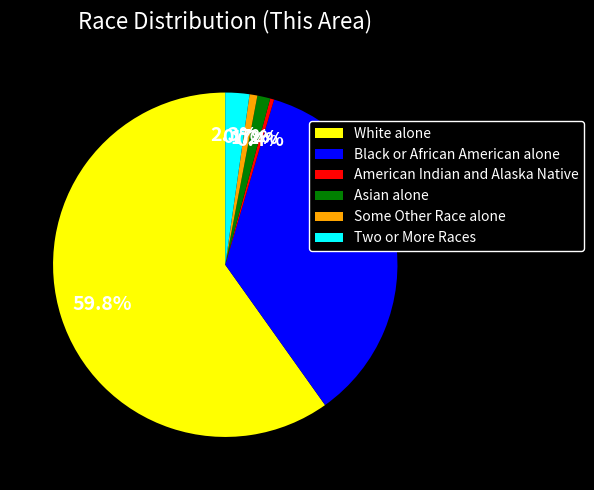

To the nearest percent, what is the average slice percentage?

17%